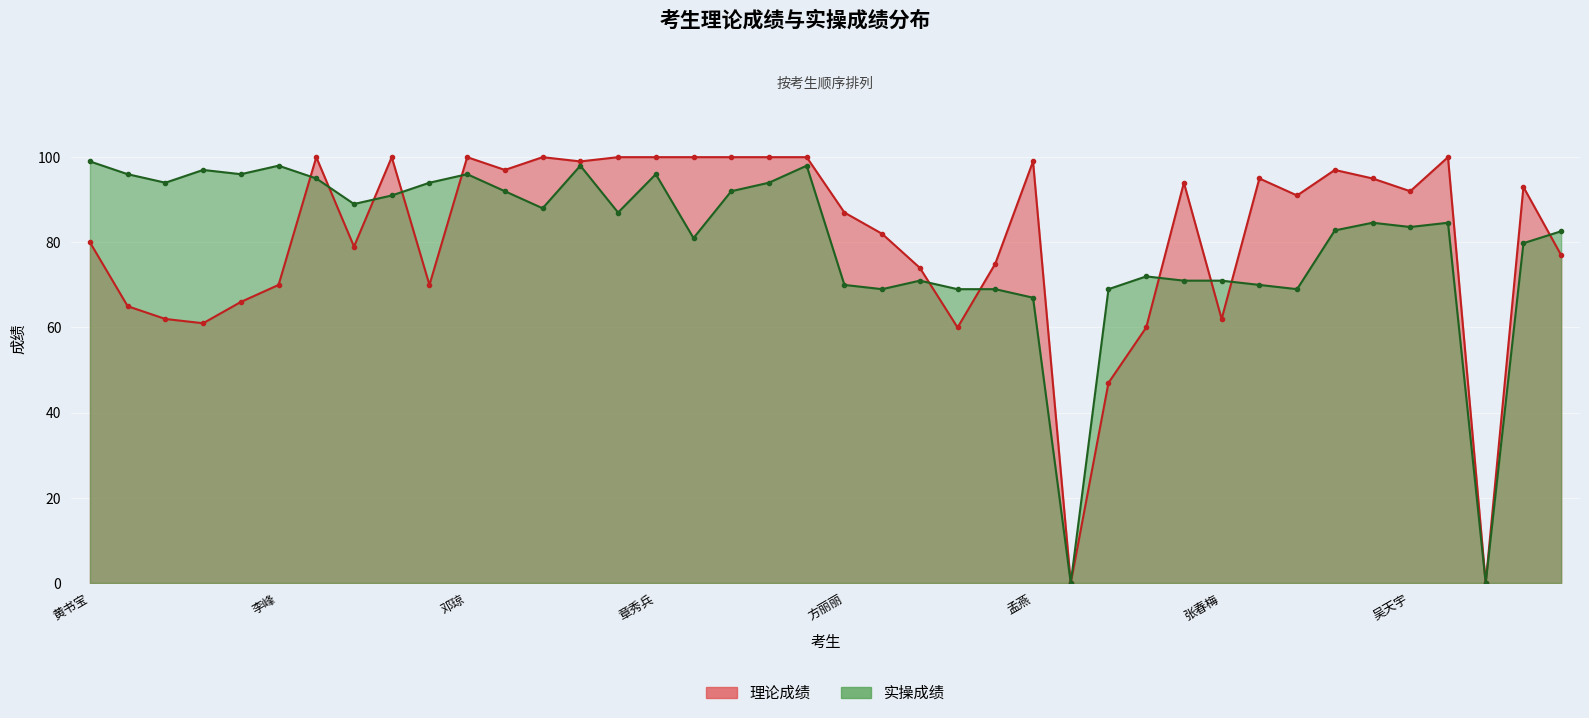

What is the maximum value for 实操成绩?

99.0